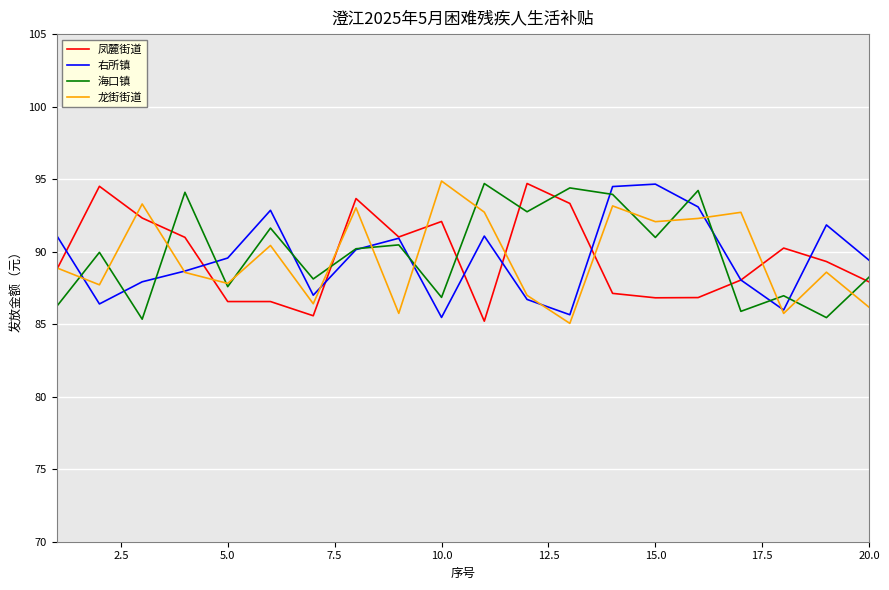

What is the difference between the maximum and minimum values in the 海口镇 series?

9.4